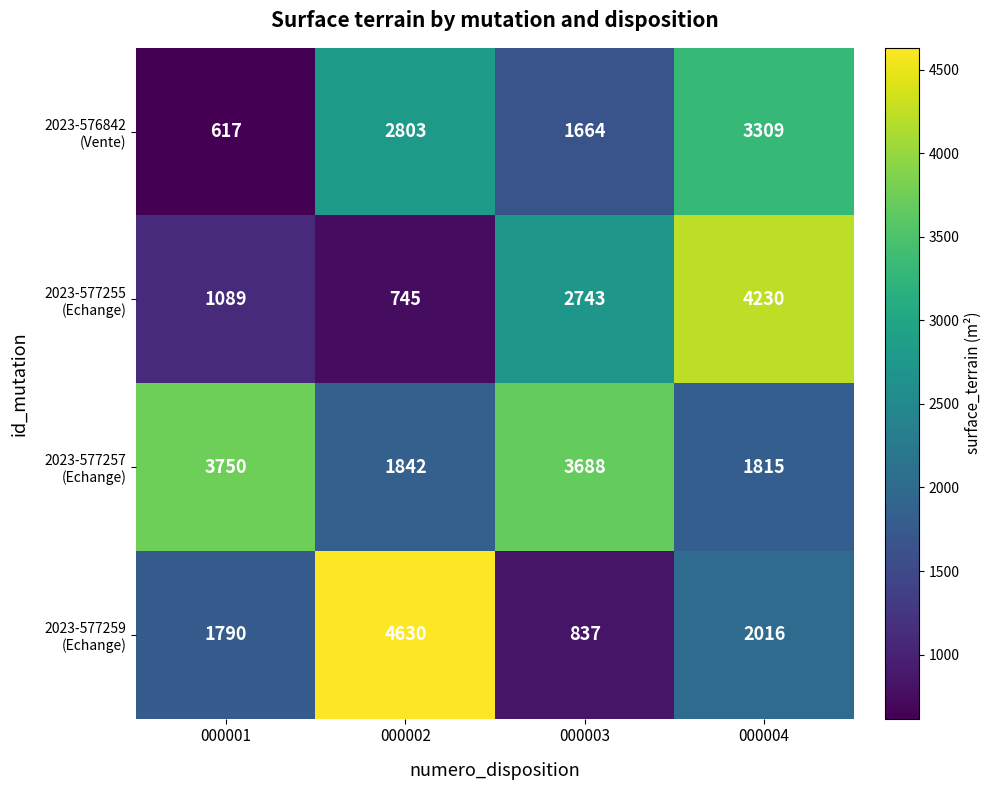

At which category is the sum across all series the highest?

000004